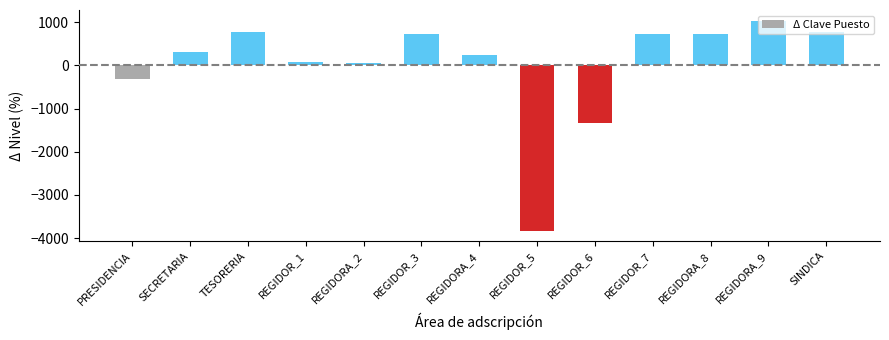

Which category has the lowest value across all series?

REGIDOR_5